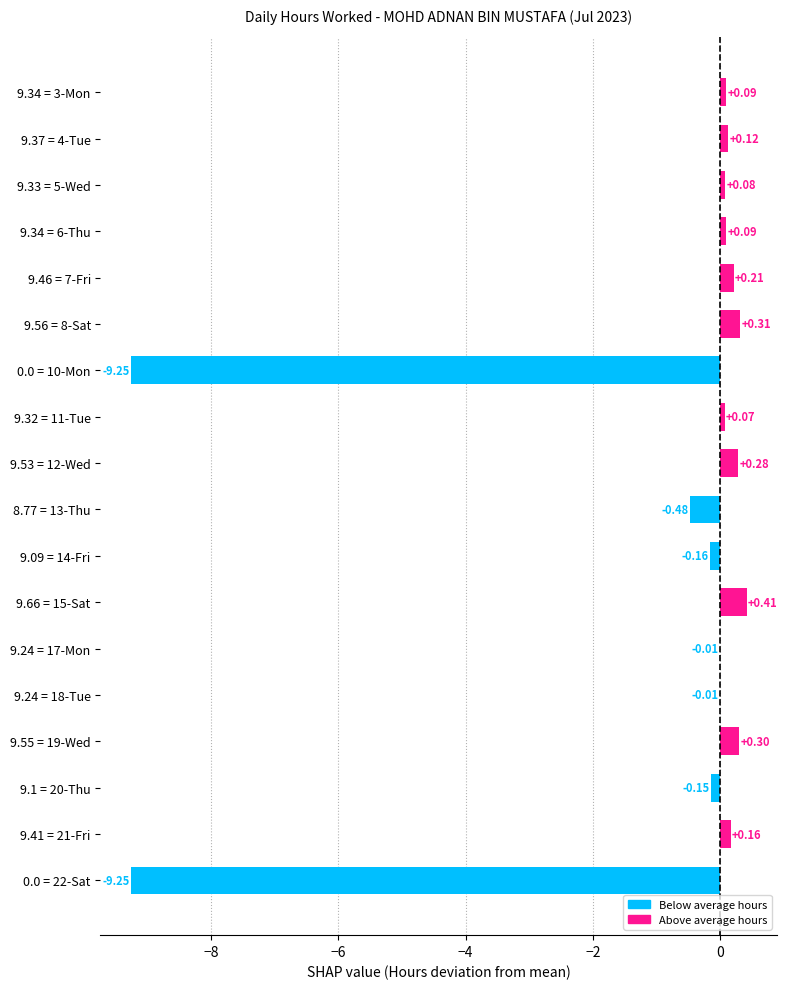

Between 9.41 = 21-Fri and 9.56 = 8-Sat, which is larger?

9.56 = 8-Sat